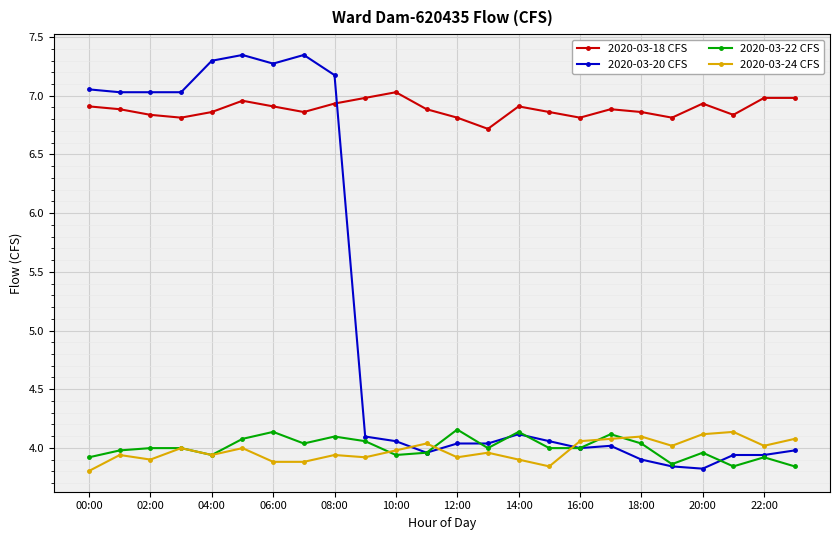

True or false: 2020-03-18 CFS and 2020-03-22 CFS cross at least once.

False